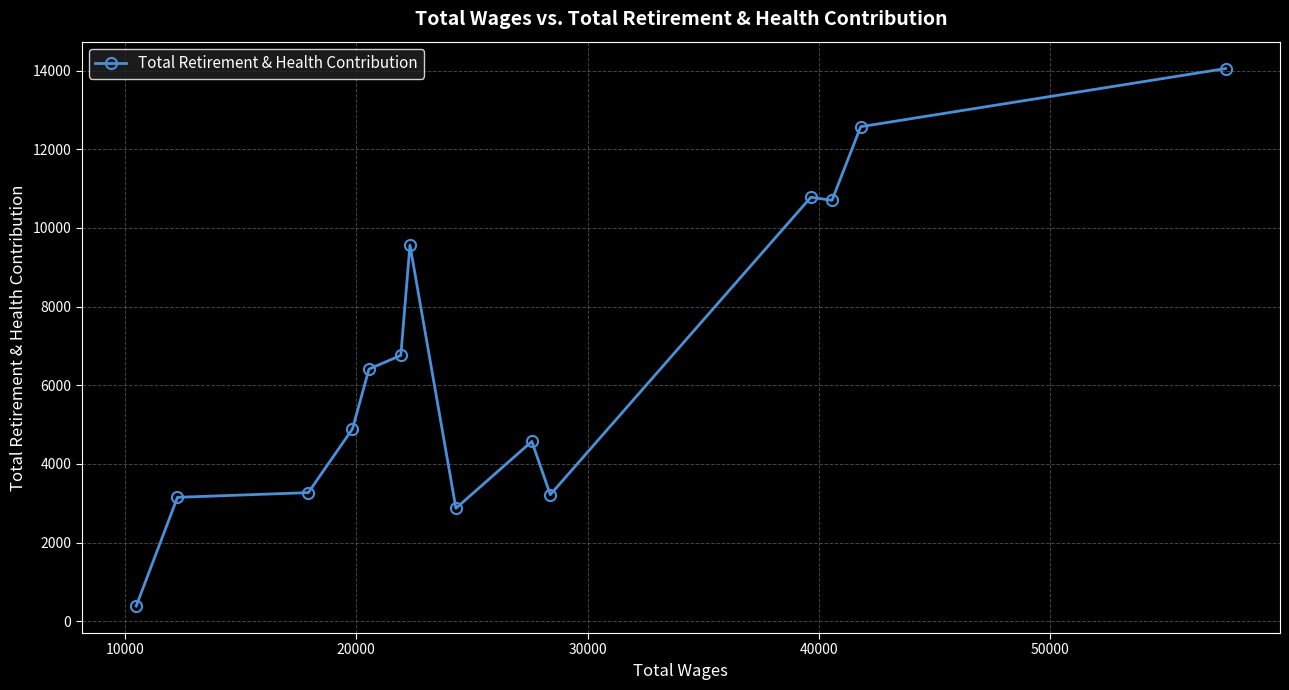

What is the value of the 13th point from the left?

12574